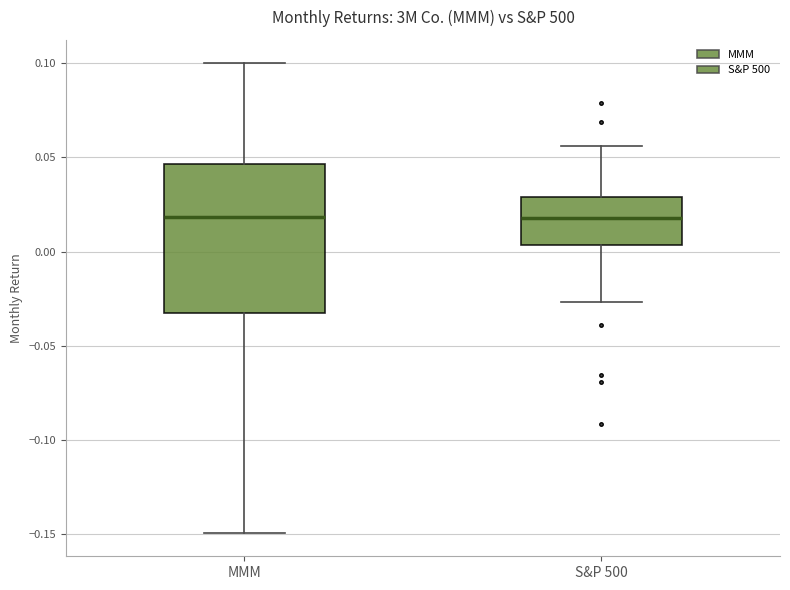

Where does the median line of the box for MMM sit on the y-axis? The values are not printed on the chart, so give them approximately, as read against the axis.

0.020